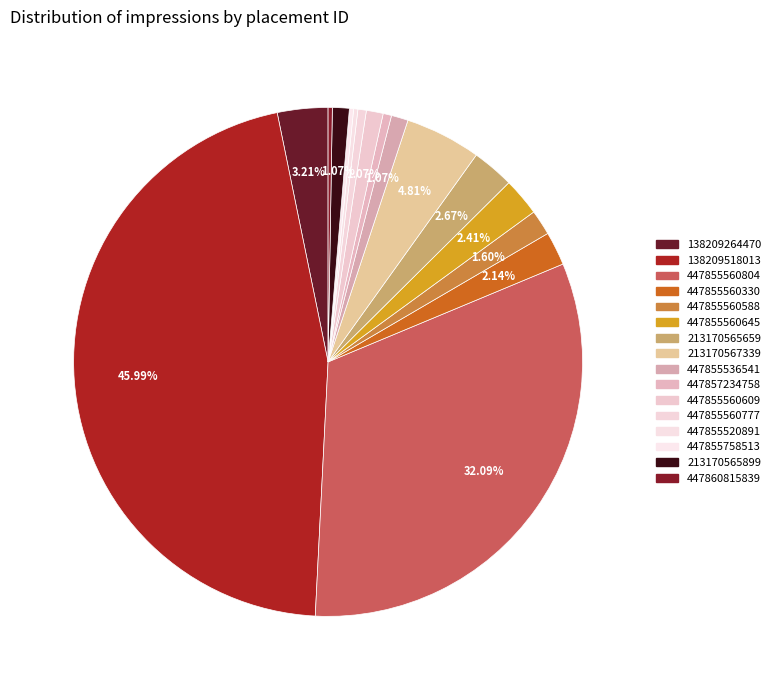

What is the largest slice in the pie chart?

138209518013